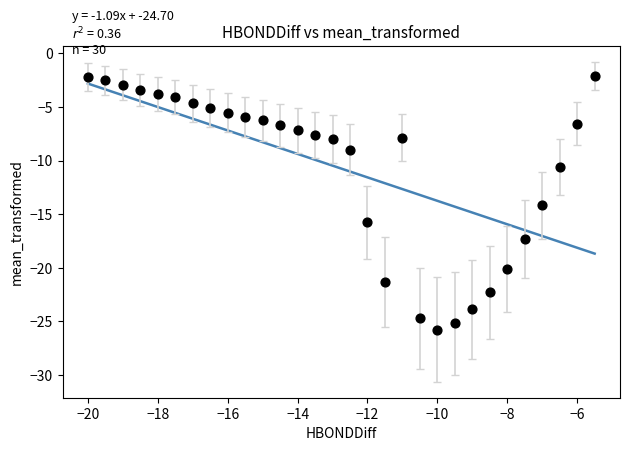

What Y value in the scatter plot is closest to -13?

-14.2